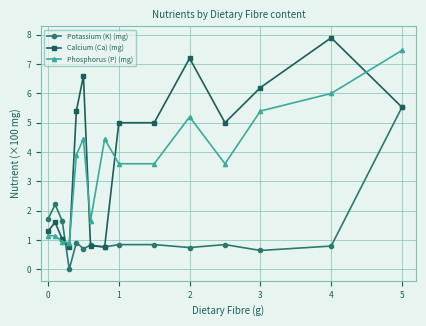

How many lines are shown in the chart?

3